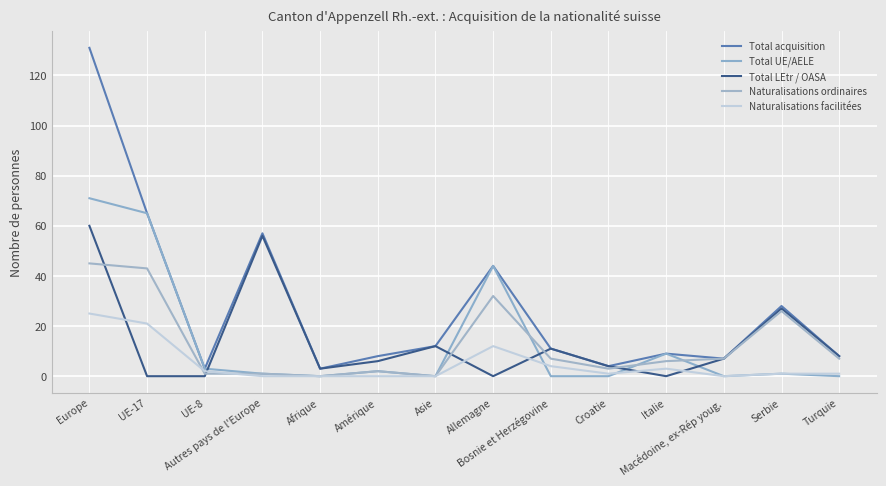

Which series has the largest range (max minus min)?

Total acquisition